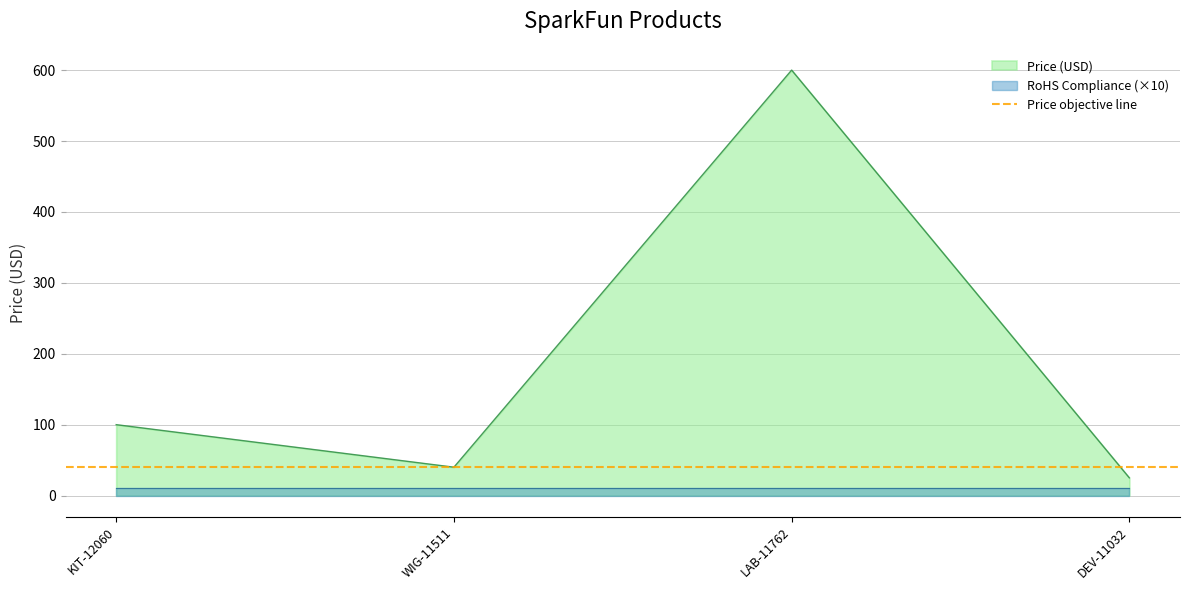

Reading left to right, extract all data points from this chart.

100.0	40.0	600.0	24.9